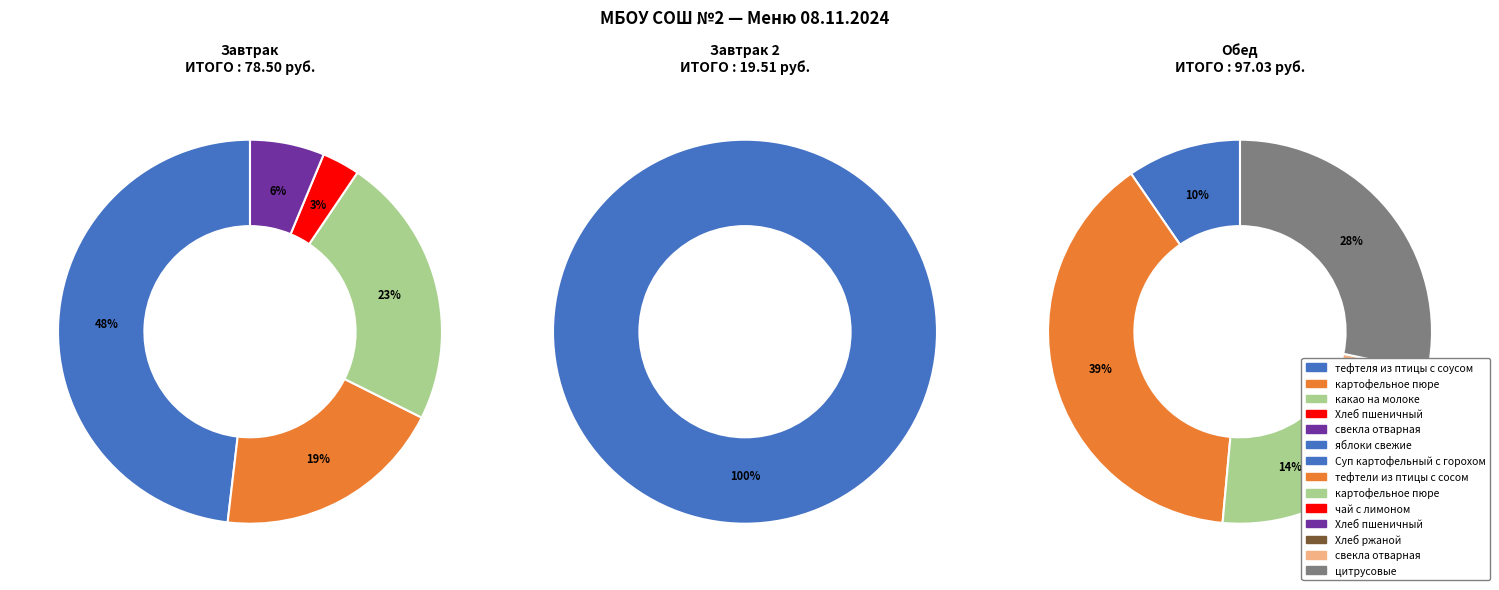

Which category has the biggest portion of the pie?

Завтрак: тефтеля из птицы с соусом